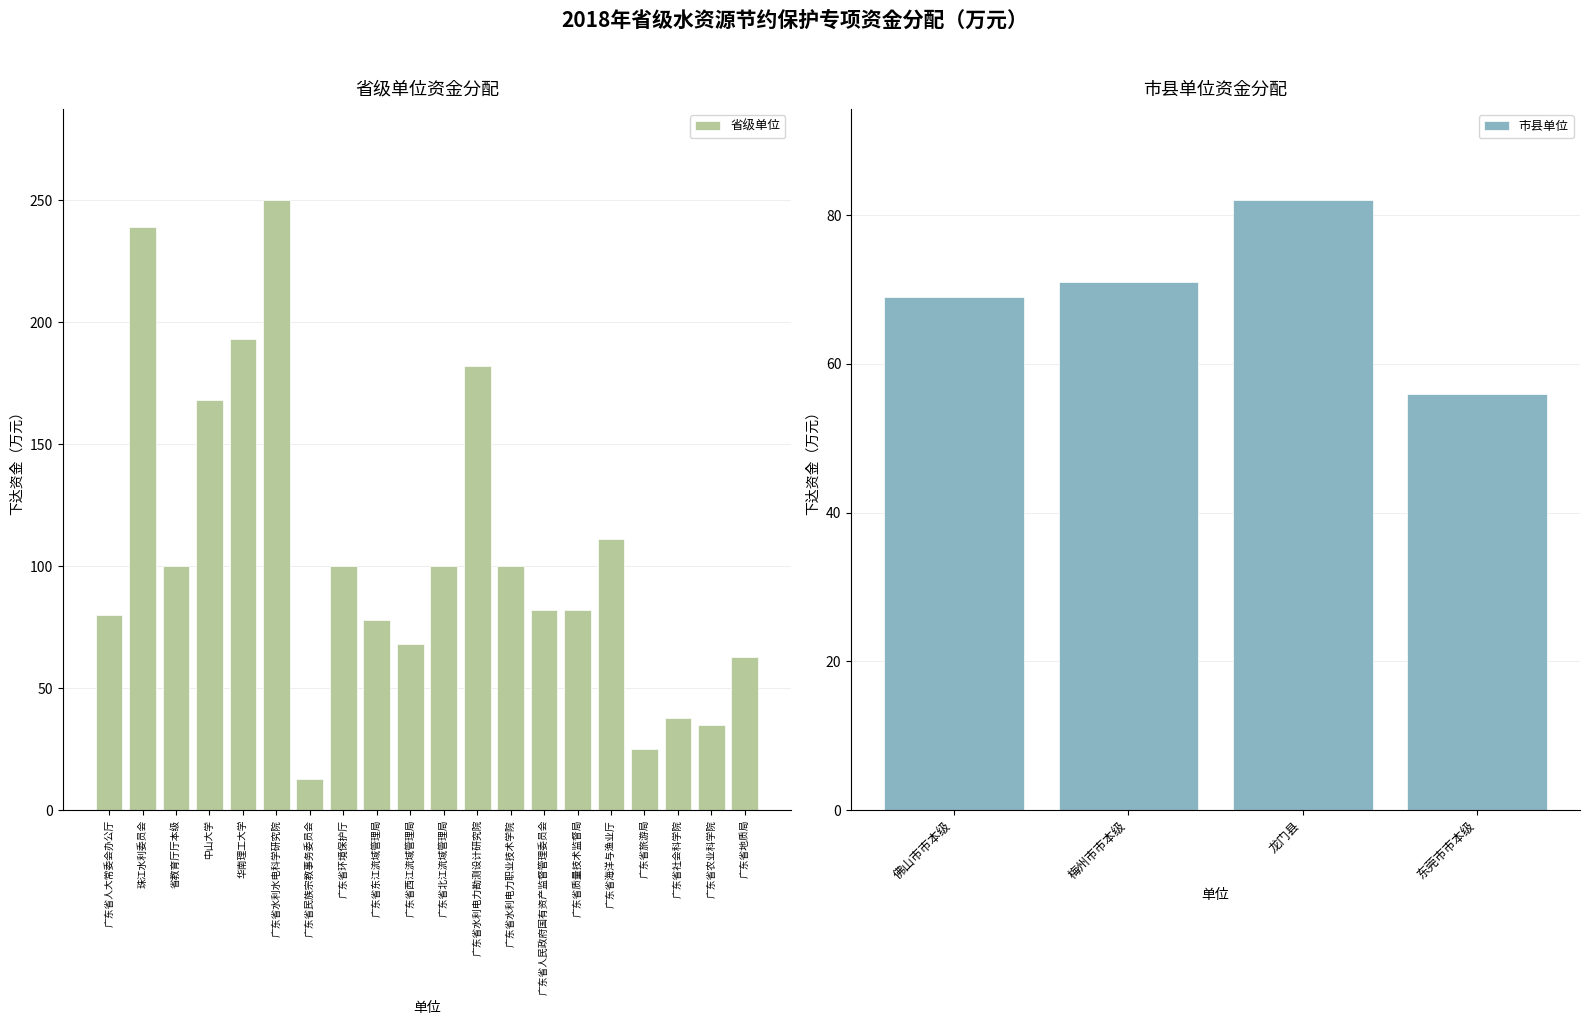

What is the label of the 8th bar from the right?

广东省水利电力职业技术学院